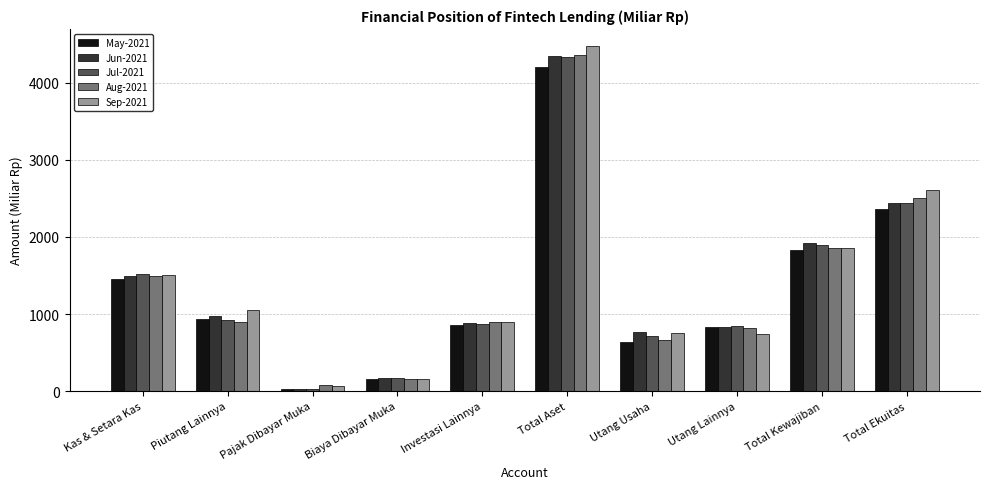

Rank the categories by Jun-2021 value from lowest to highest.

Pajak Dibayar Muka, Biaya Dibayar Muka, Utang Usaha, Utang Lainnya, Investasi Lainnya, Piutang Lainnya, Kas & Setara Kas, Total Kewajiban, Total Ekuitas, Total Aset